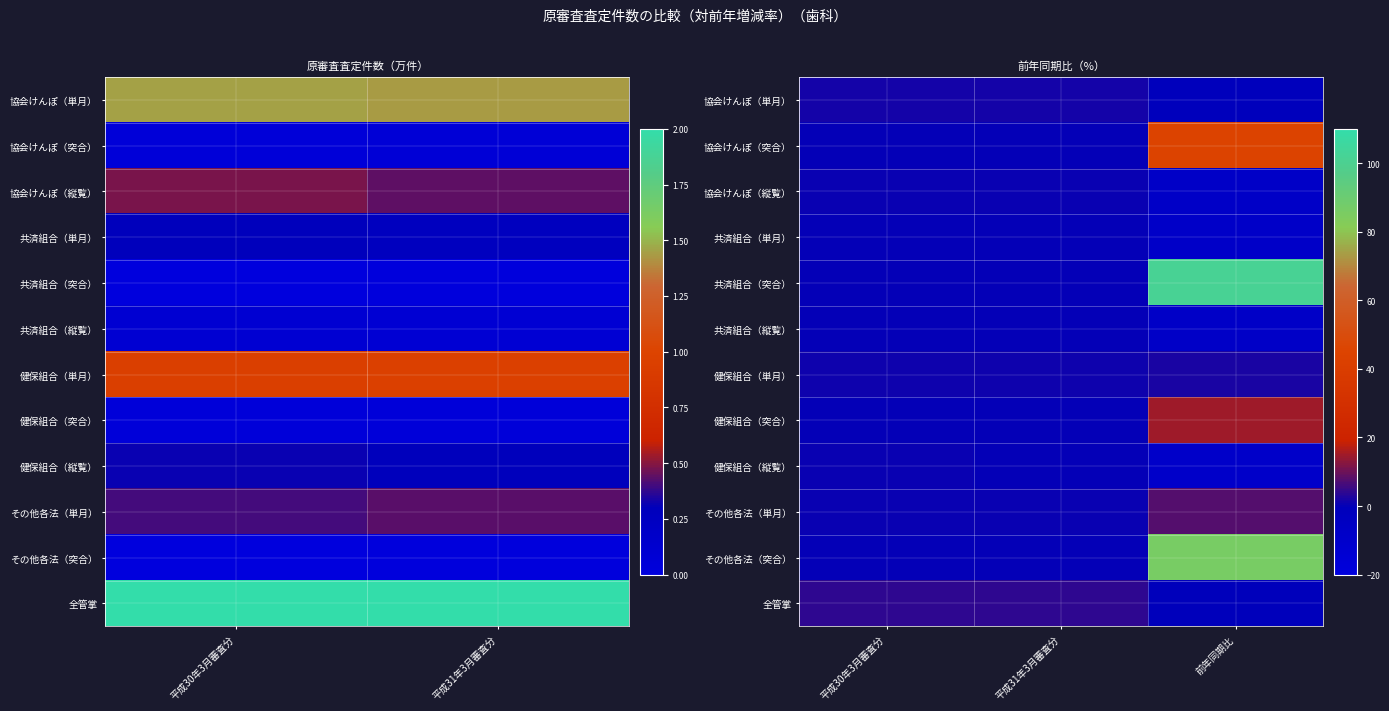

Between 平成30年3月審査分 and 前年同期比, which is larger?

平成30年3月審査分